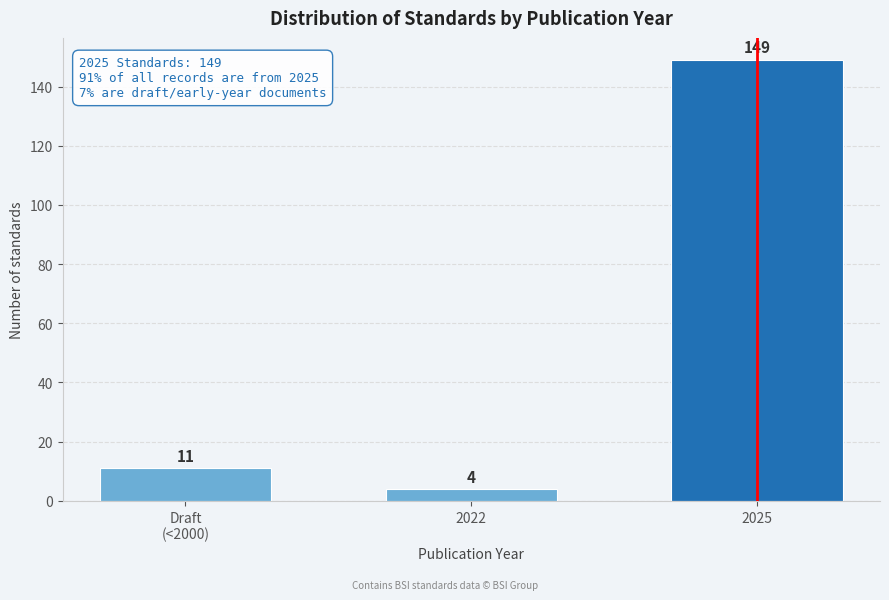

Reading left to right, what are all the values shown in this chart?

11	4	149